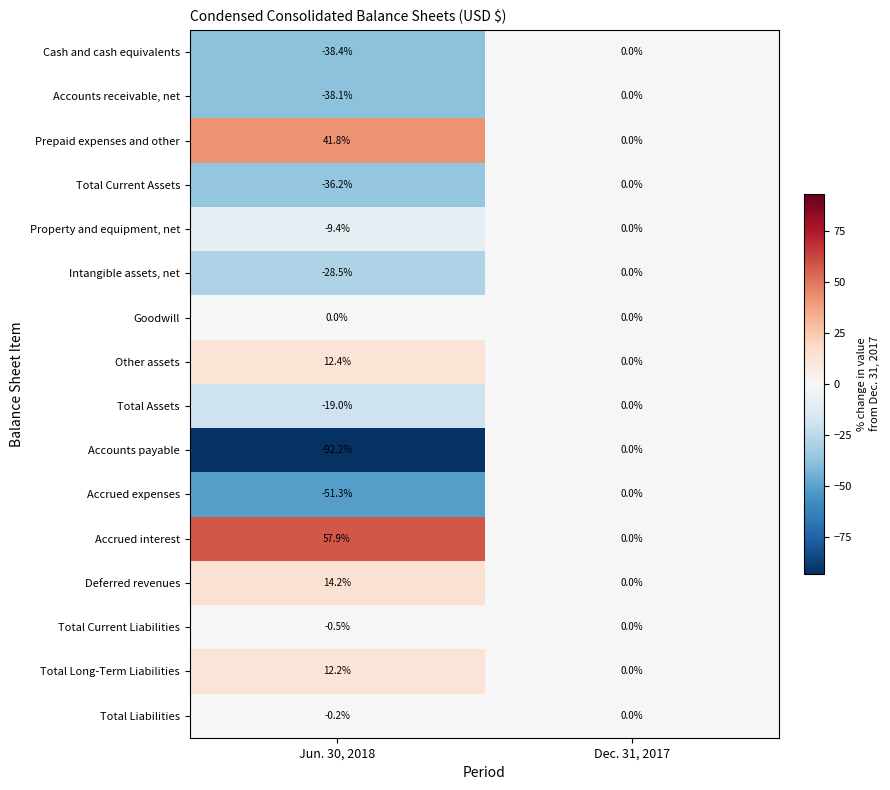

What is the average value of the Accounts payable series?

-46.1